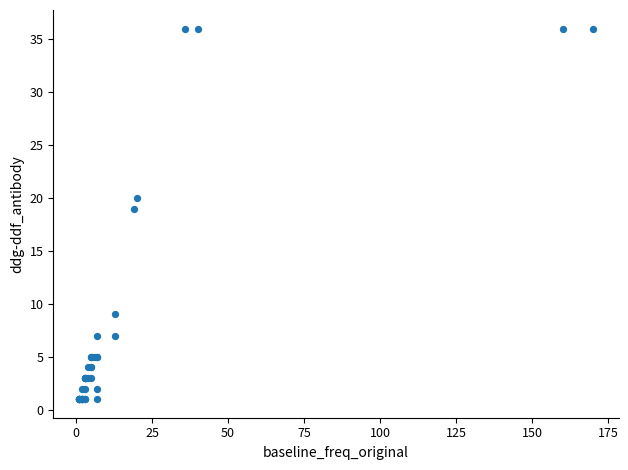

What Y value in the scatter plot is closest to 18?

19